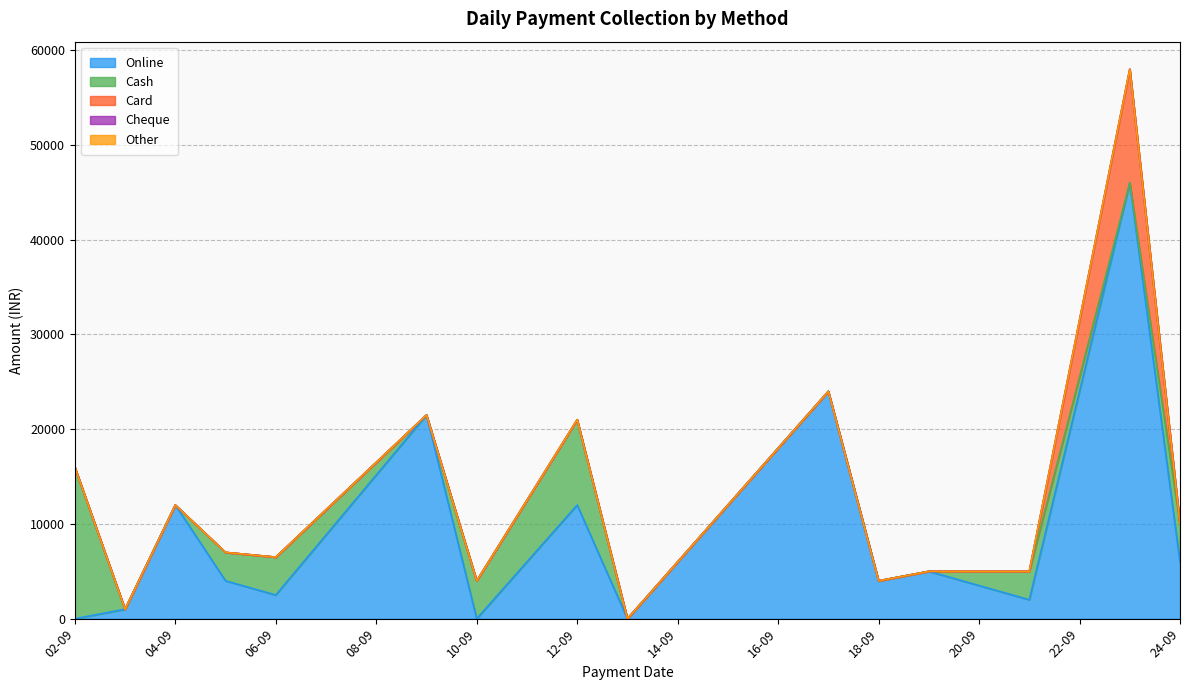

At which category does Online reach its first local peak?

04-09-2024